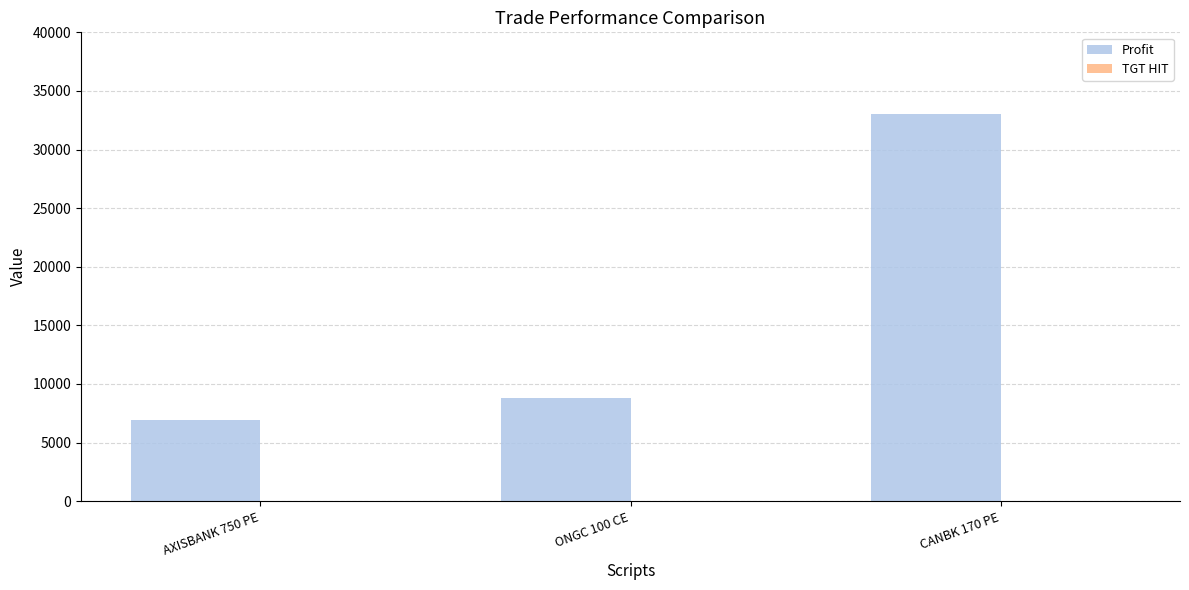

Are the bars horizontal?

No